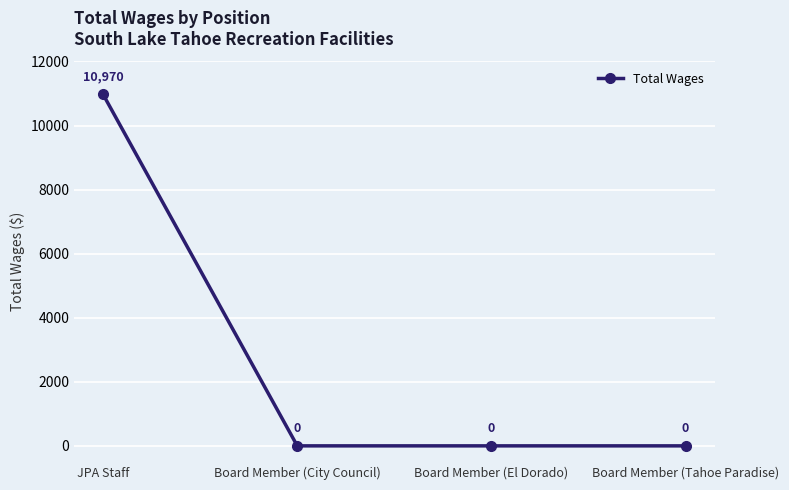

Reading left to right, transcribe all the data shown in this chart.

10970	0	0	0